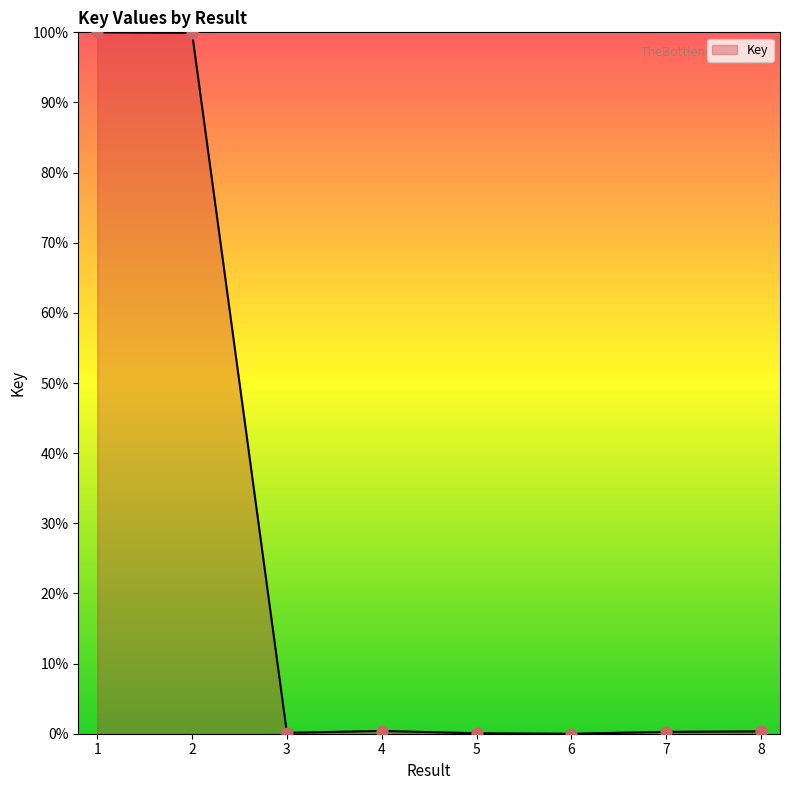

What is the difference between the second highest and minimum values?

99.9